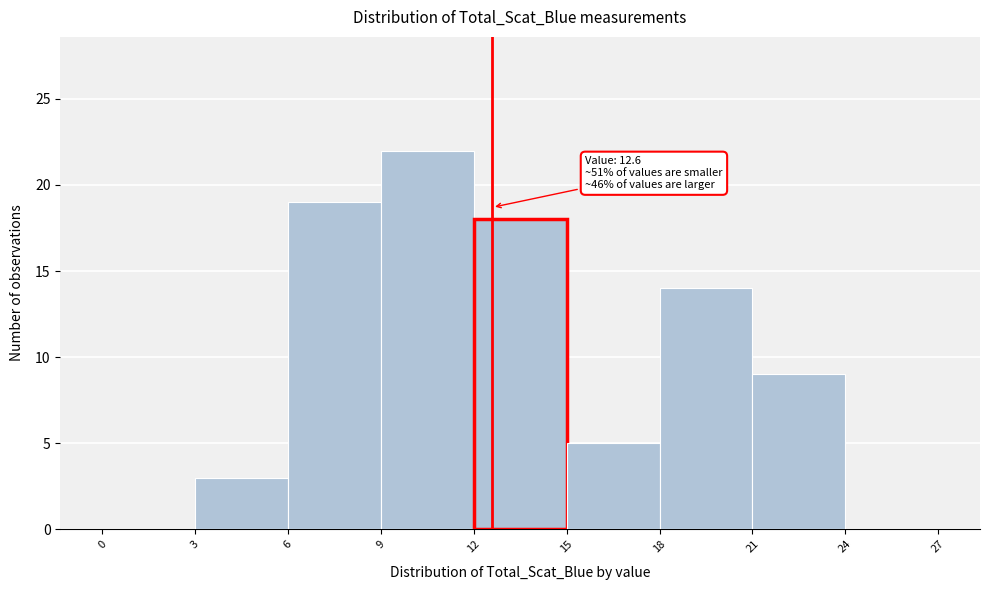

Over which range of the x-axis is the bar tallest?

9 to 12